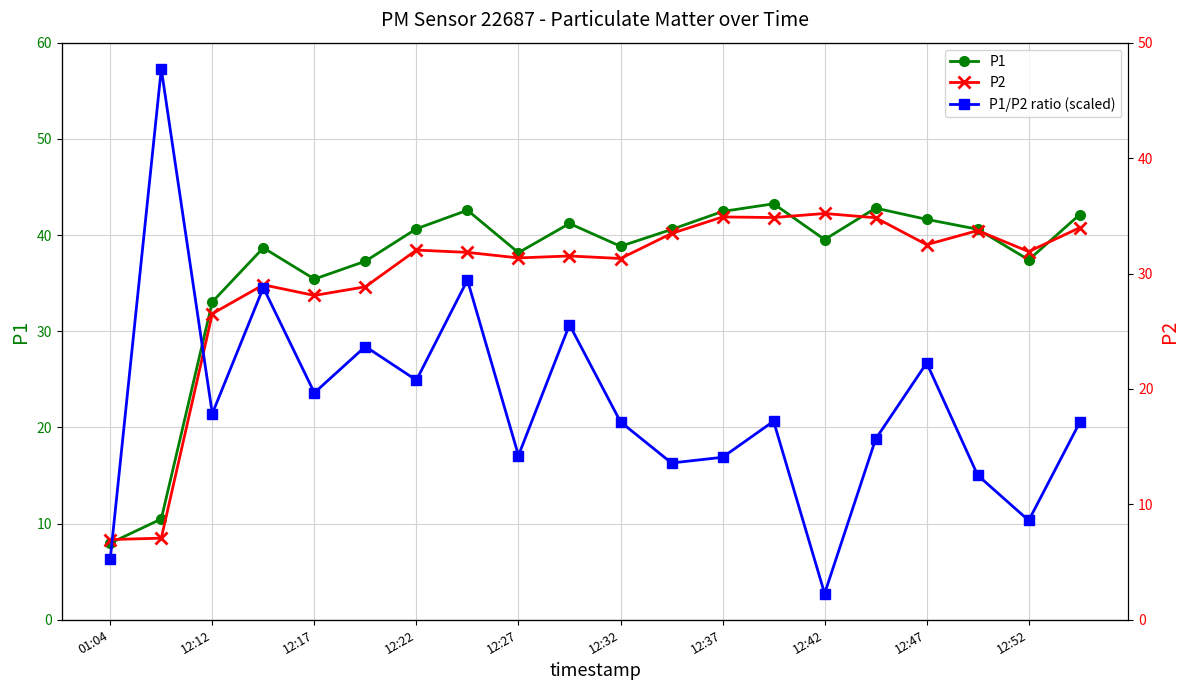

How many data points in P2 are less than 31?

6